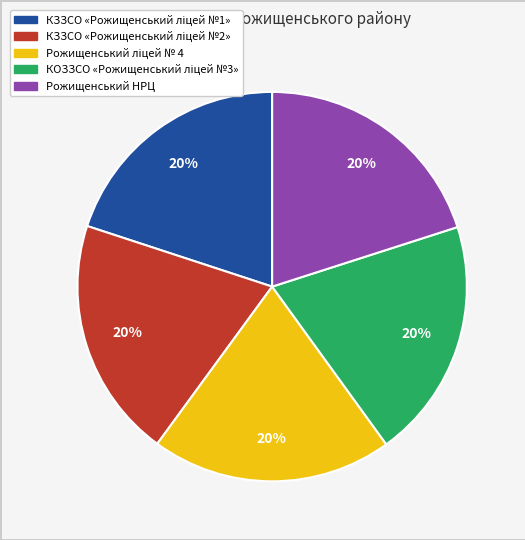

How many slices are in this pie chart?

5